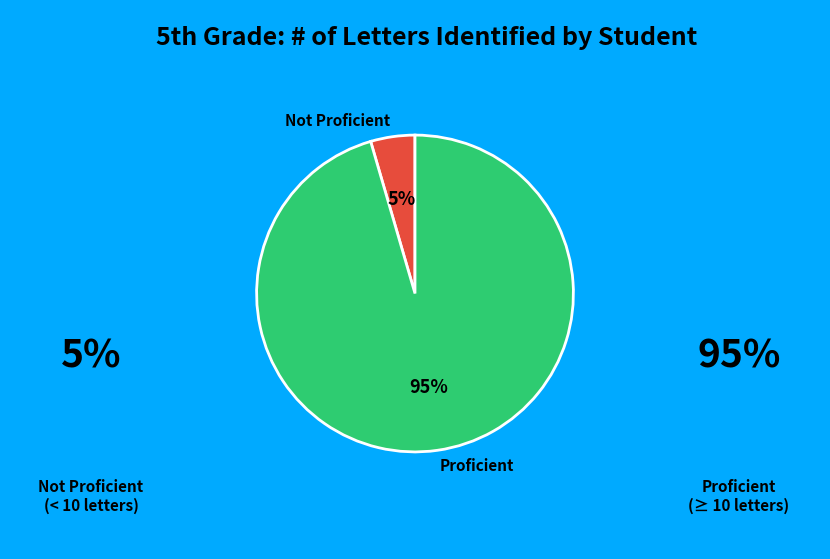

Combined, do Not Proficient and Proficient account for over 50%?

Yes